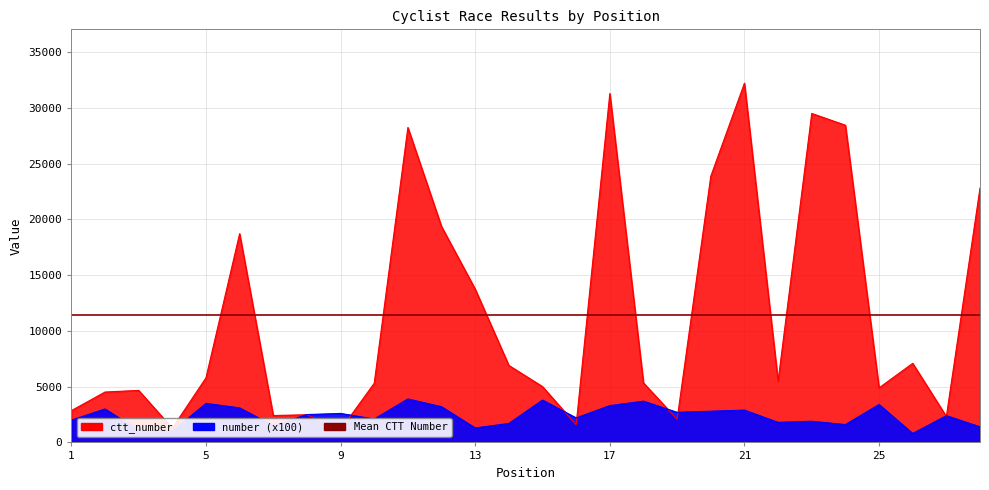

What is the sum of all ctt_number values?

319435